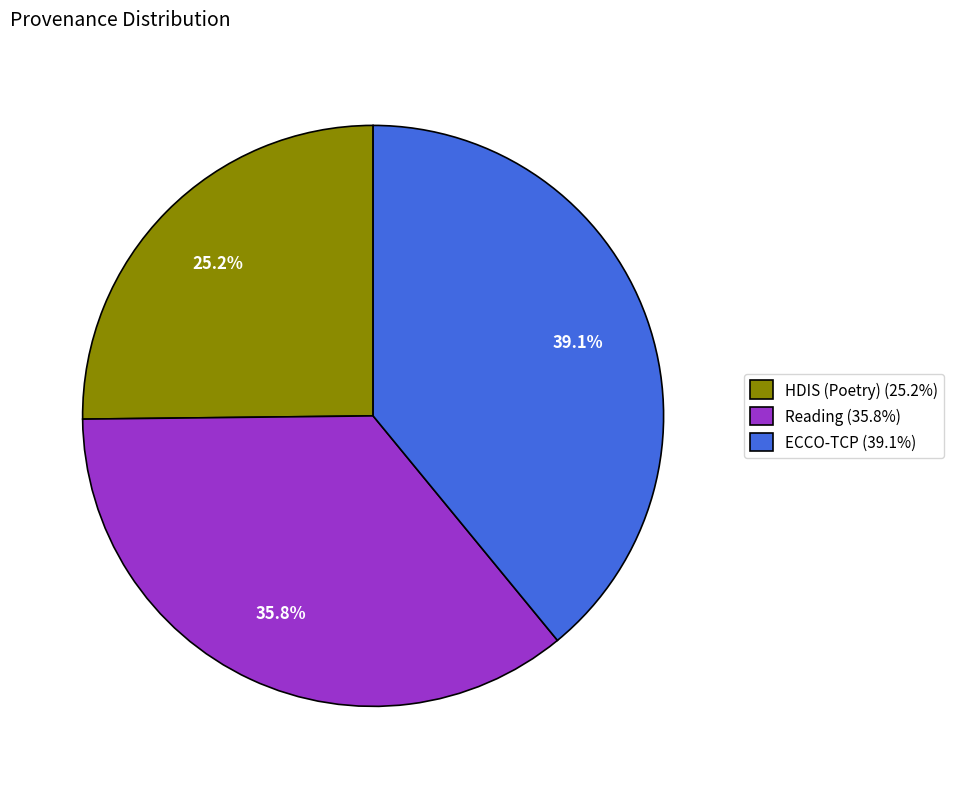

What is the total percentage of HDIS (Poetry) and Reading?

60.9%